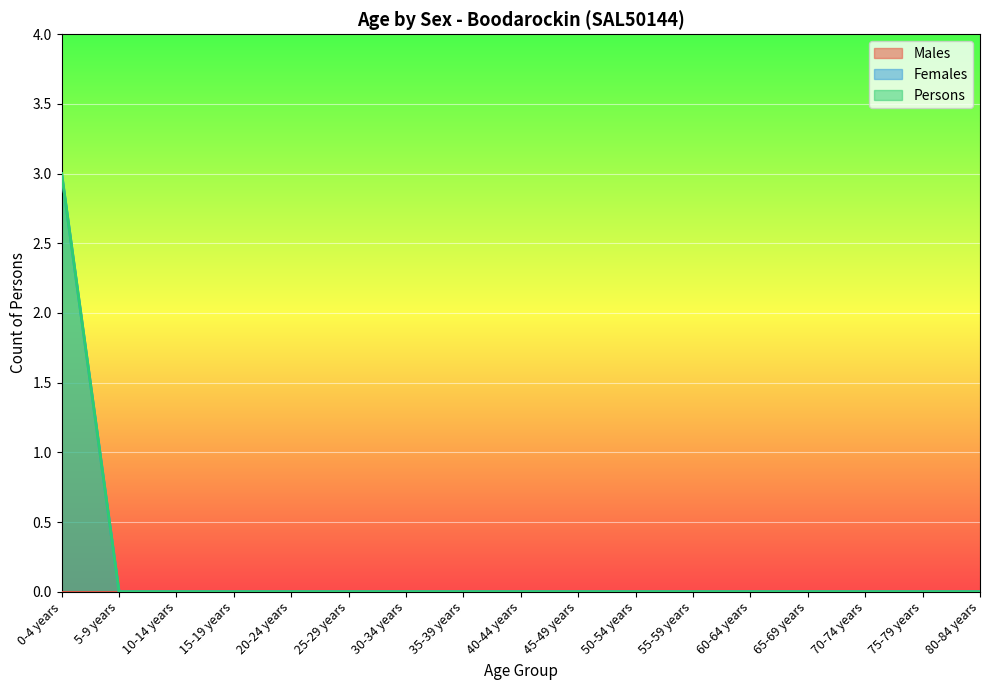

What position from the left is 50-54 years?

11